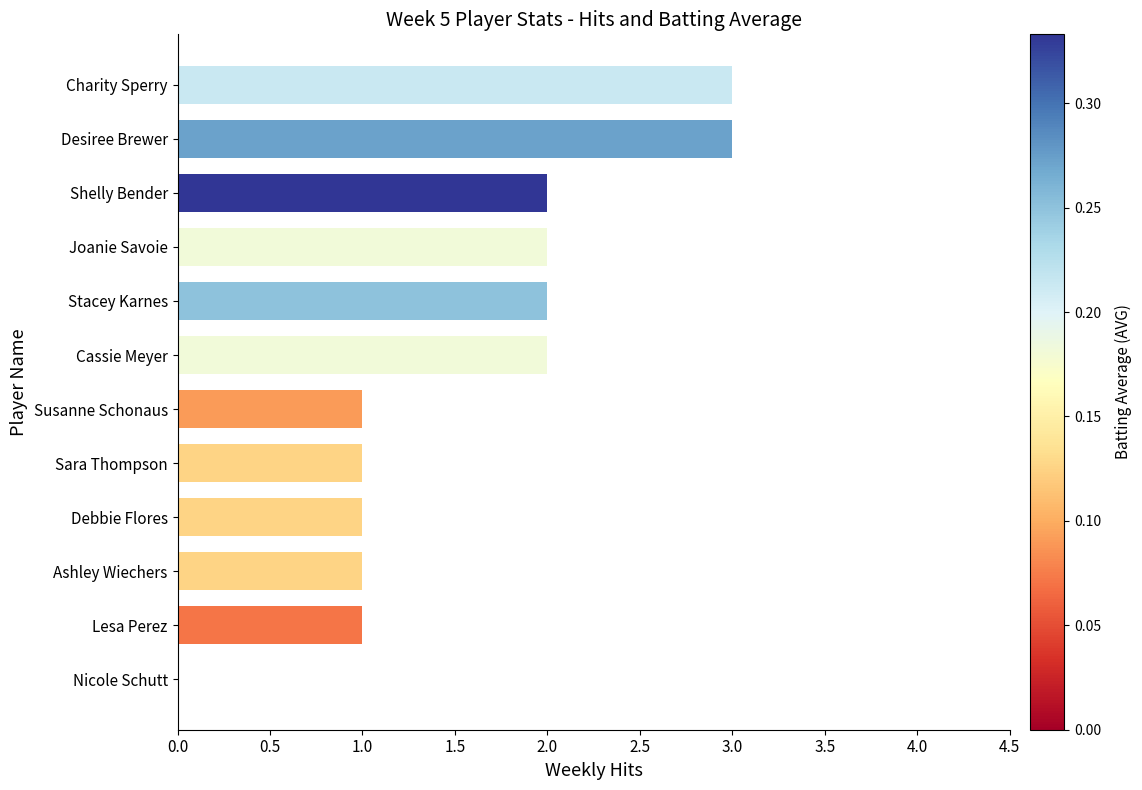

Reading top to bottom, extract all data points from this chart.

Charity Sperry=3	Desiree Brewer=3	Shelly Bender=2	Joanie Savoie=2	Stacey Karnes=2	Cassie Meyer=2	Susanne Schonaus=1	Sara Thompson=1	Debbie Flores=1	Ashley Wiechers=1	Lesa Perez=1	Nicole Schutt=0